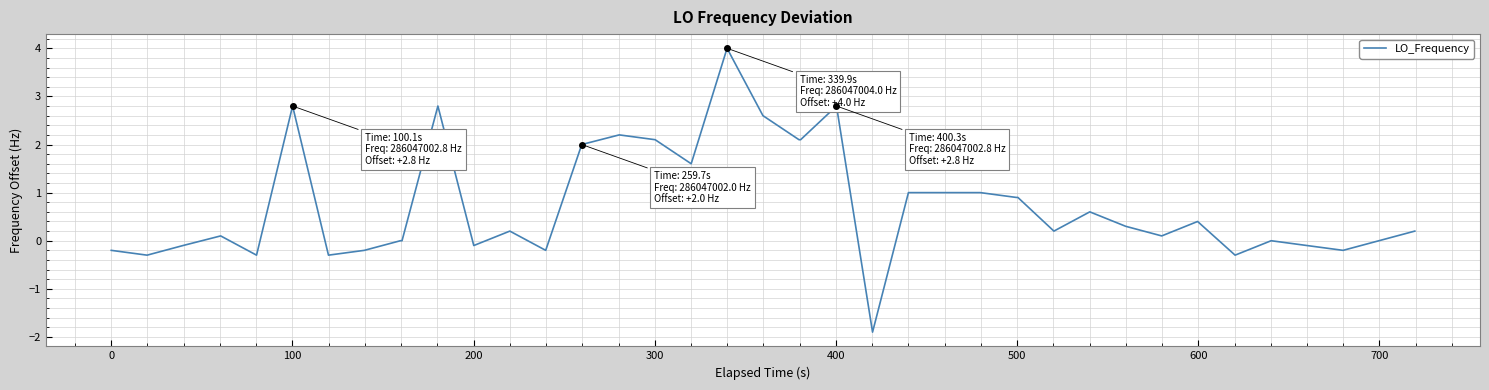

What is the maximum value shown in the chart?

4.0